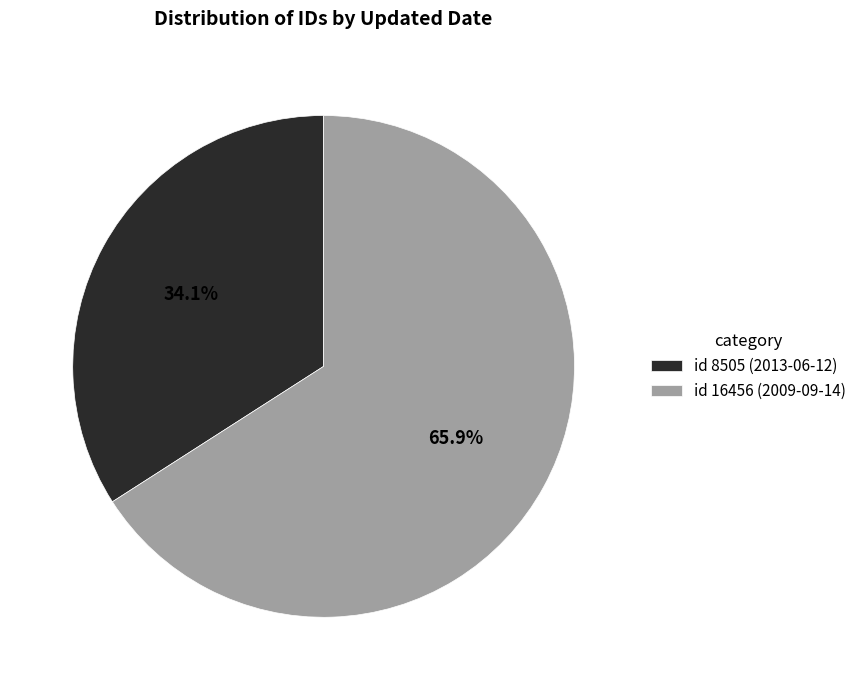

Count the number of slices in the pie.

2